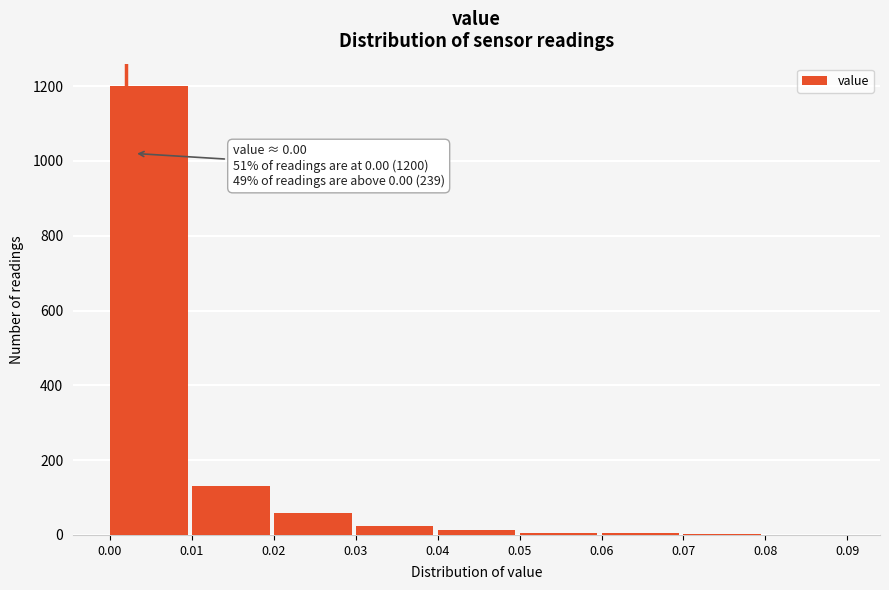

The chart shows a value of 1200 at 0.00. True or false?

True